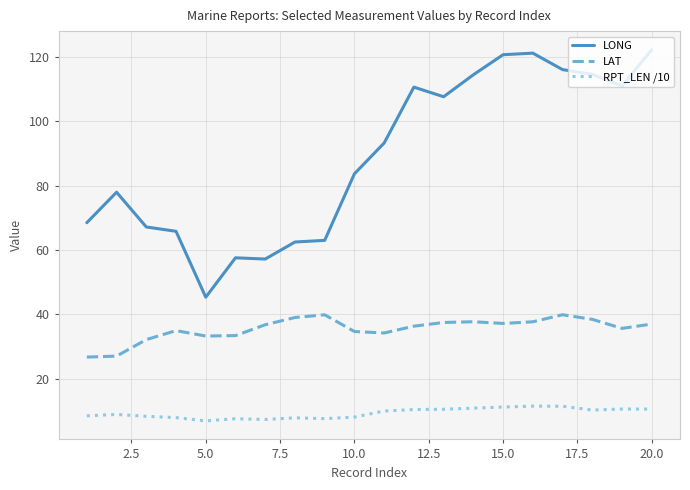

What is the highest value of the RPT_LEN /10 series?

11.6